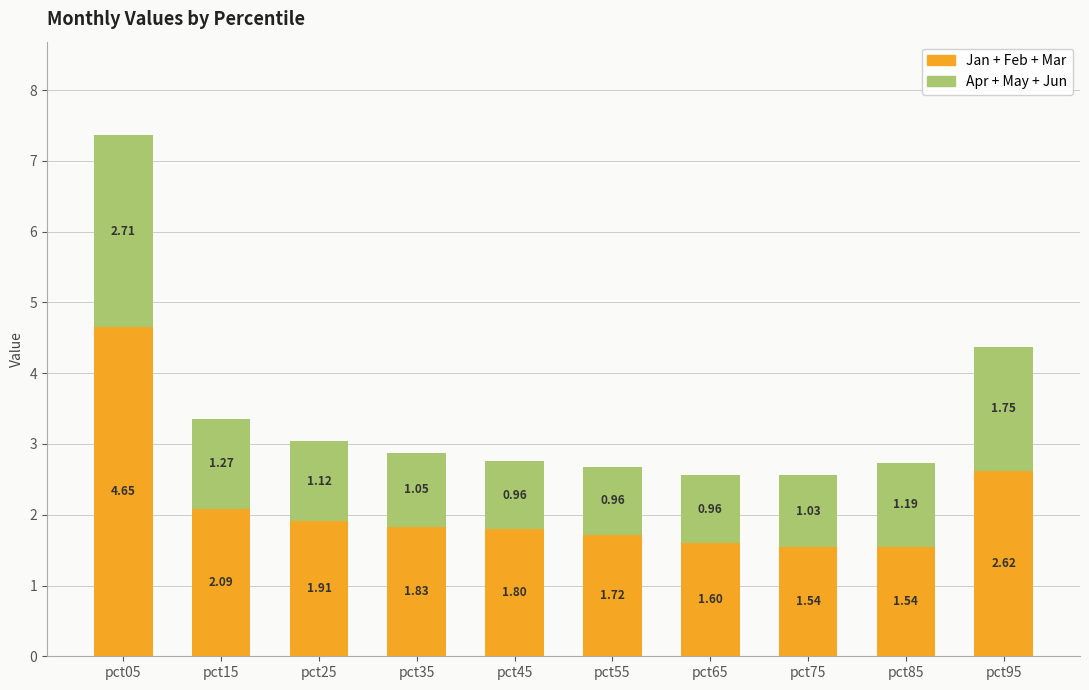

What is the total value across all series at pct35?

2.9